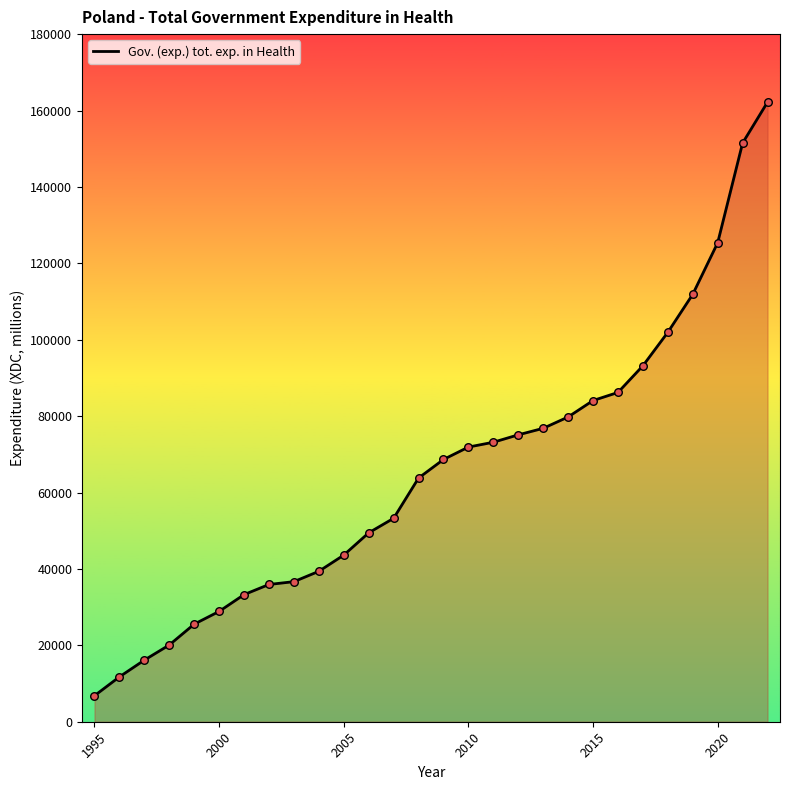

What is the minimum value shown in the chart?

6811.0